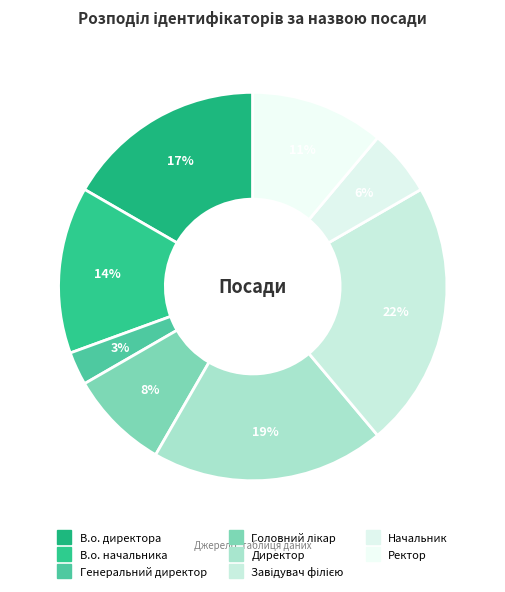

How many segments does this pie chart have?

8